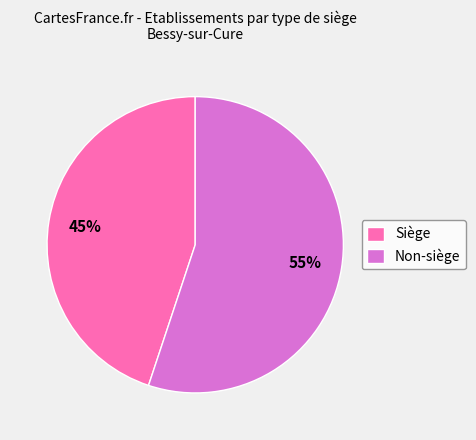

What is the largest slice in the pie chart?

Non-siège